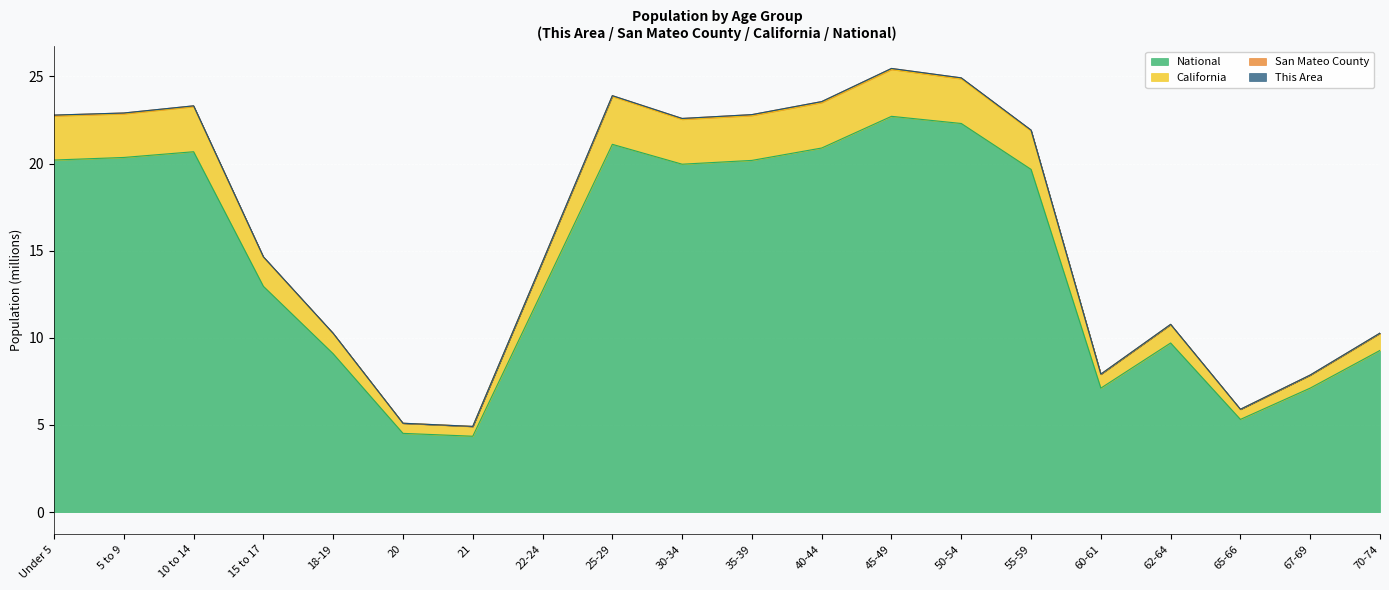

What is the difference between the maximum and second lowest values in the San Mateo County series?

18.2